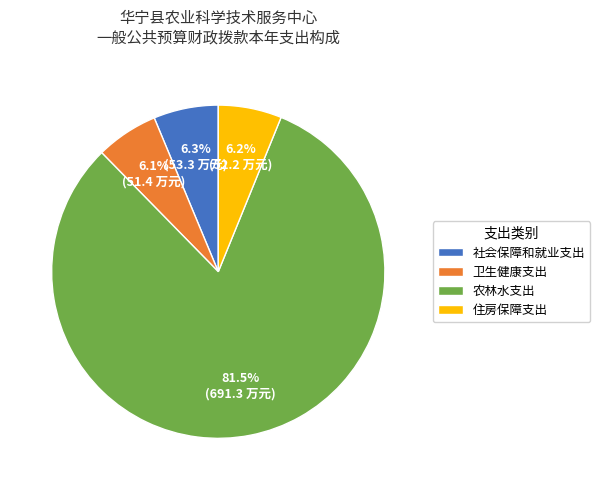

Which slice is the largest?

农林水支出